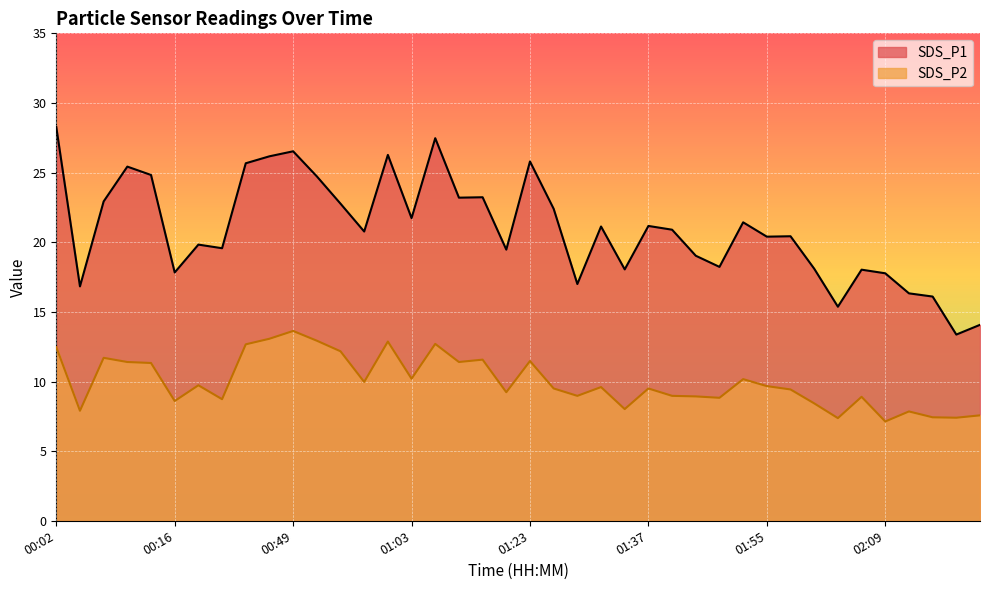

Count the number of categories in the chart.

40